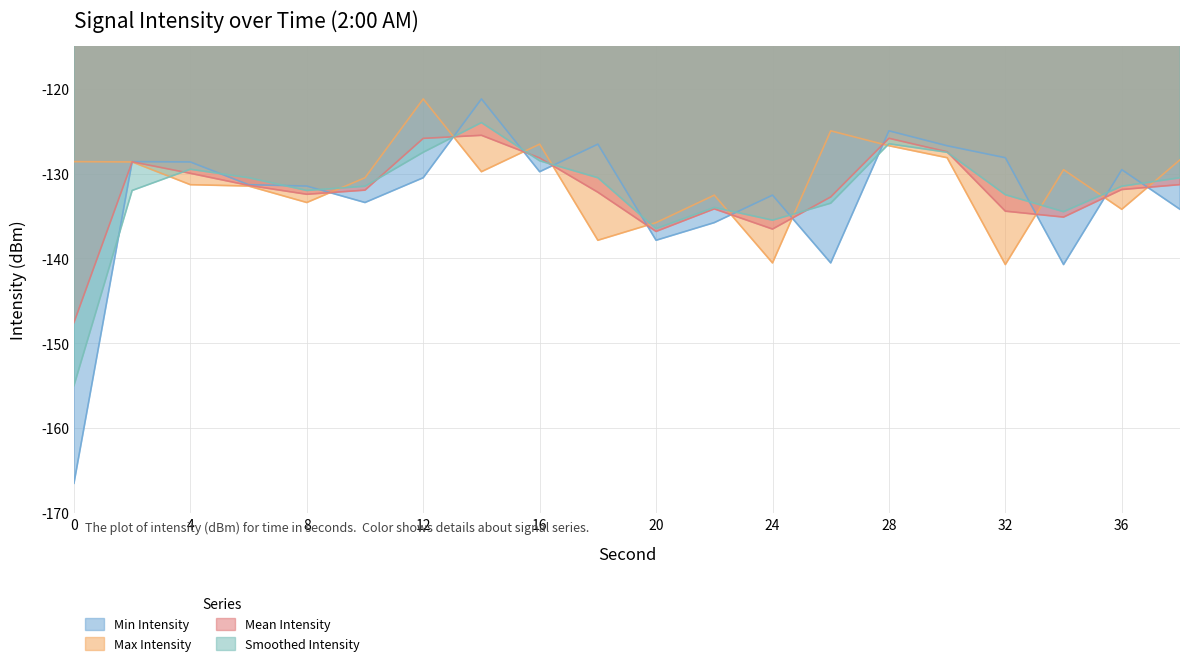

Is it true that Min Intensity equals -133.4 at 10?

True